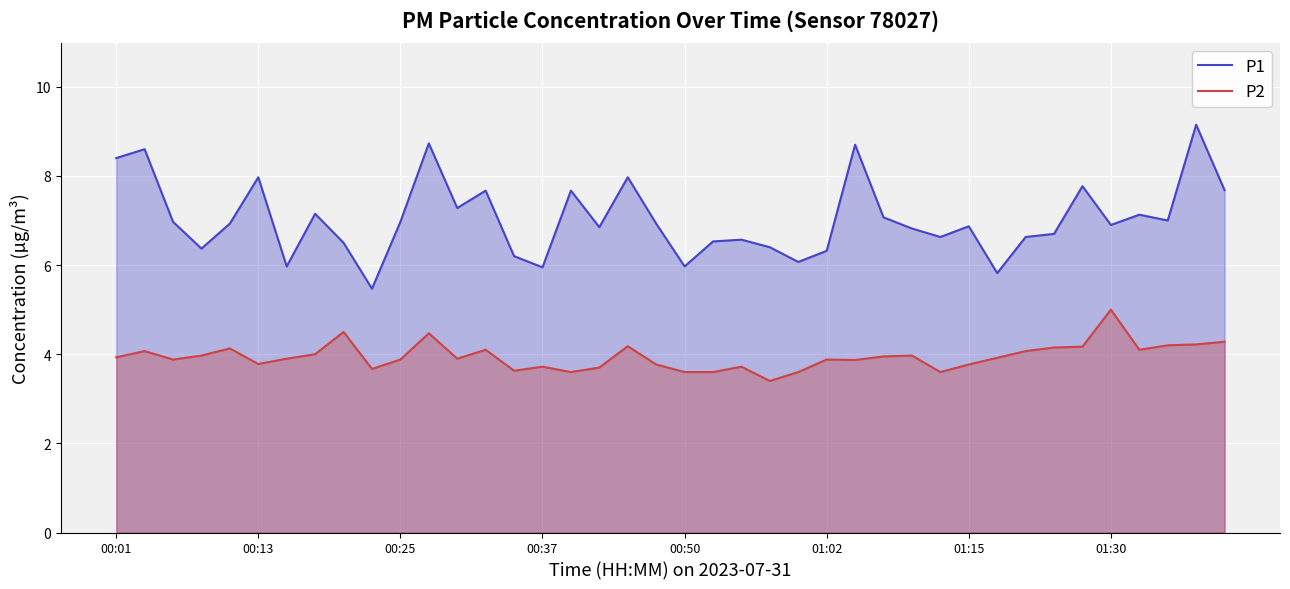

True or false: P1 has a value of 7.7 at 13.

True